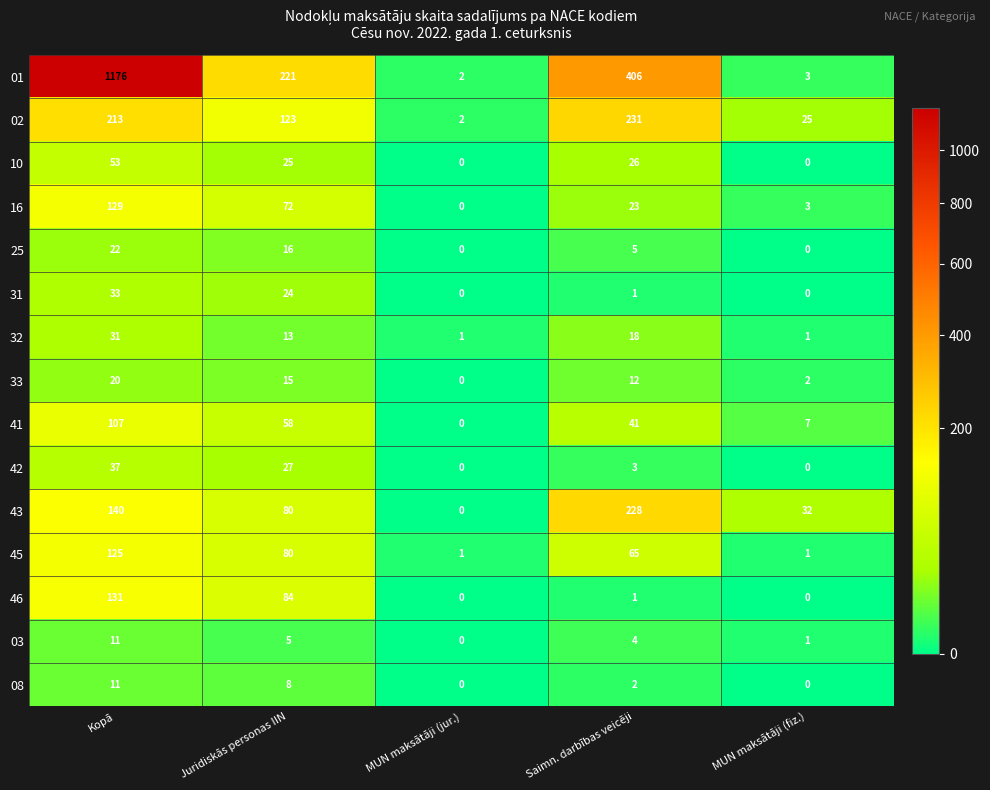

Where does the 33 series first go above 12?

Kopā